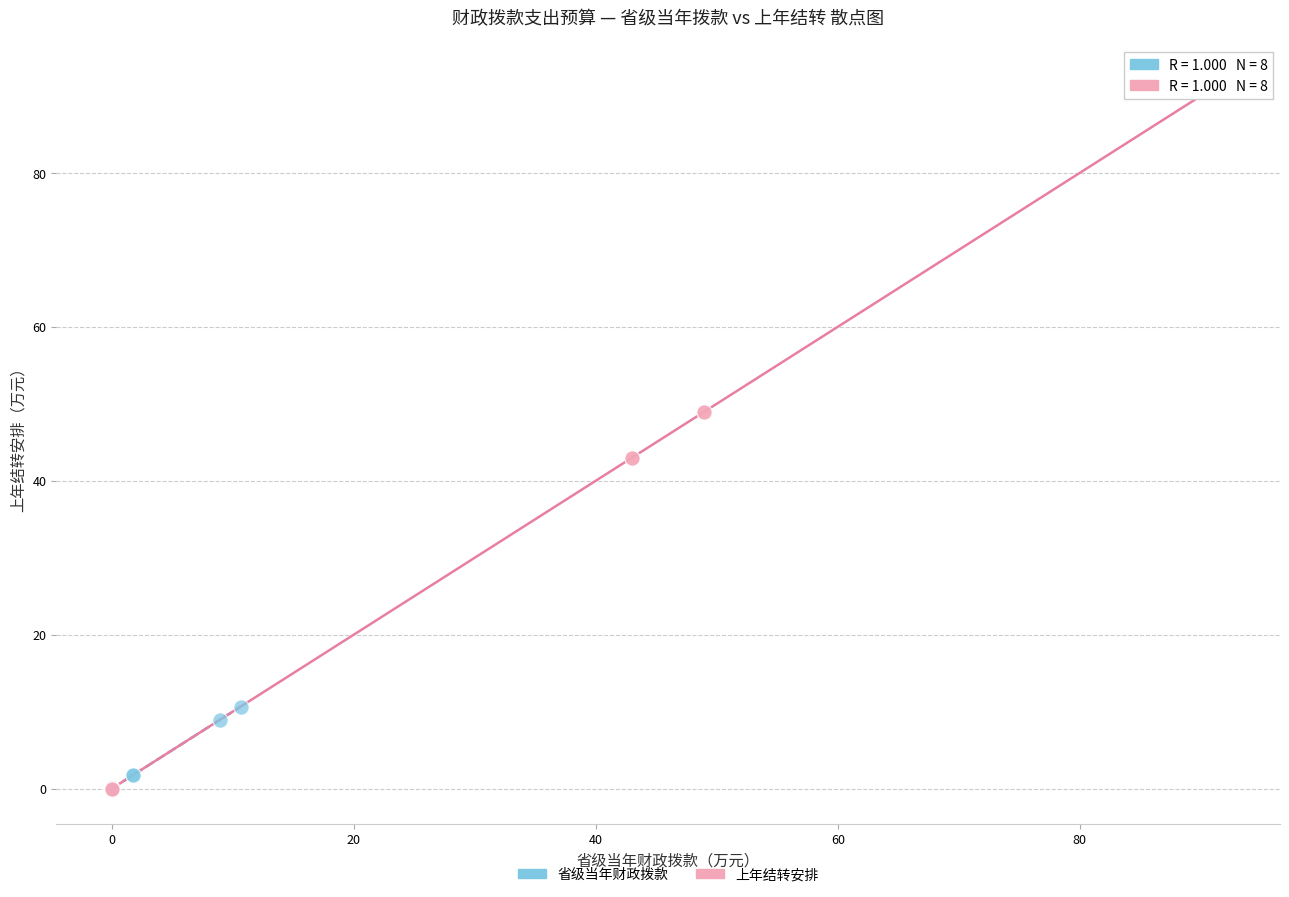

Which series has the largest Y range (max minus min)?

上年结转安排